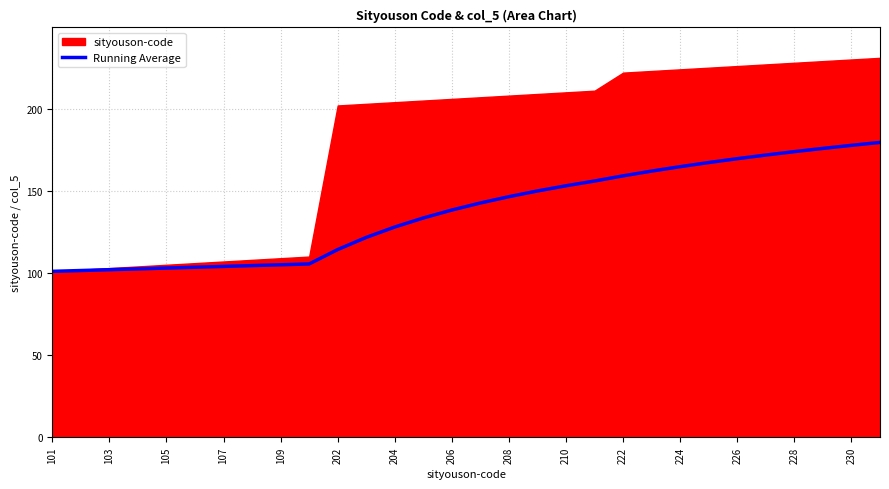

What is the value of the 5th point from the left?

103.0